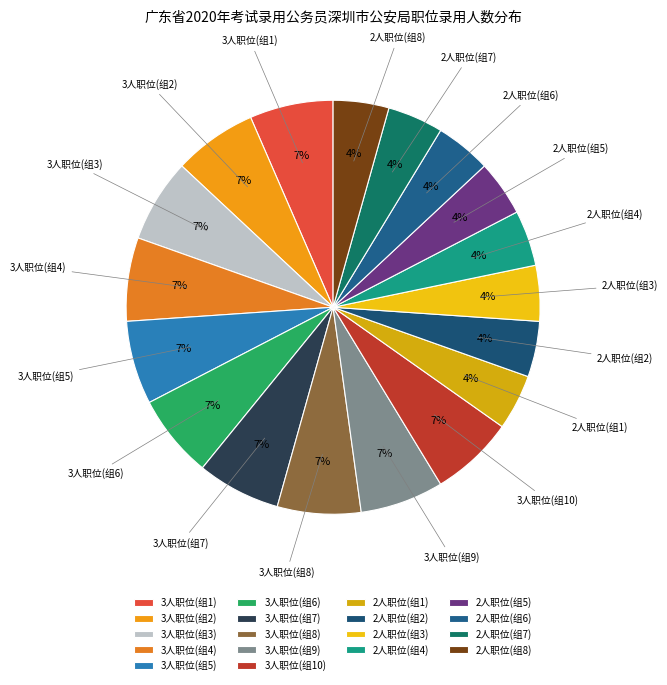

What is the ratio of the value at 3人职位(组7) to the value at 3人职位(组9)?

1.0